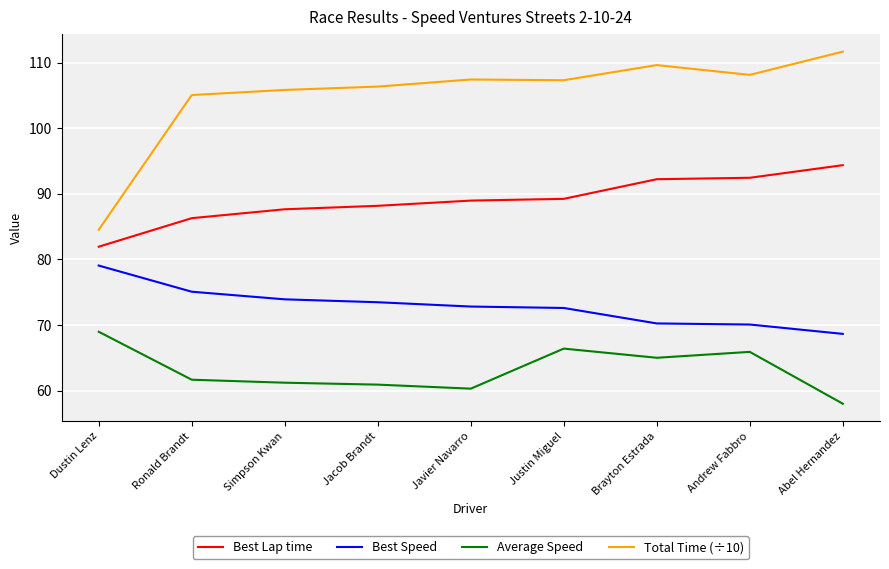

What is the difference between the highest and lowest values at Ronald Brandt?

43.4